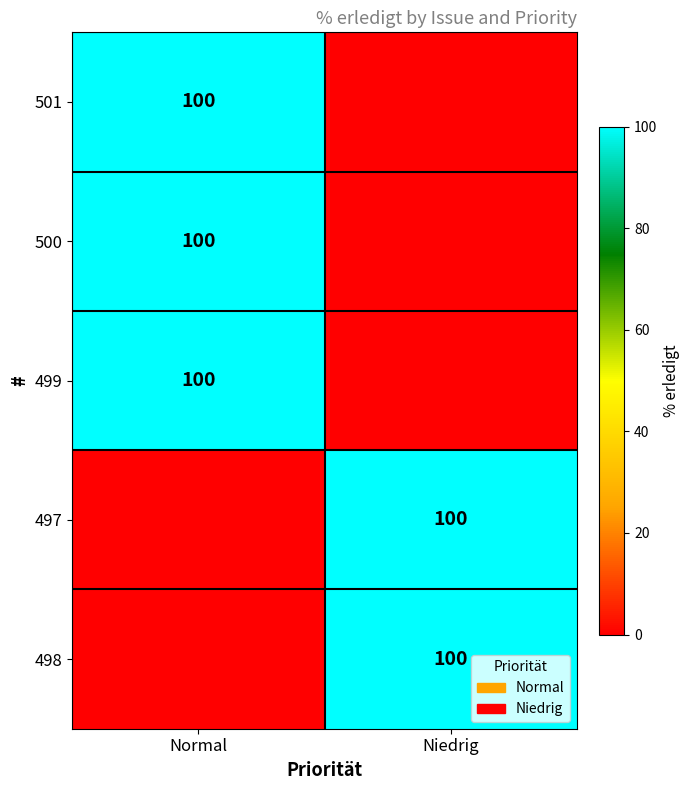

Count the number of categories in the chart.

2